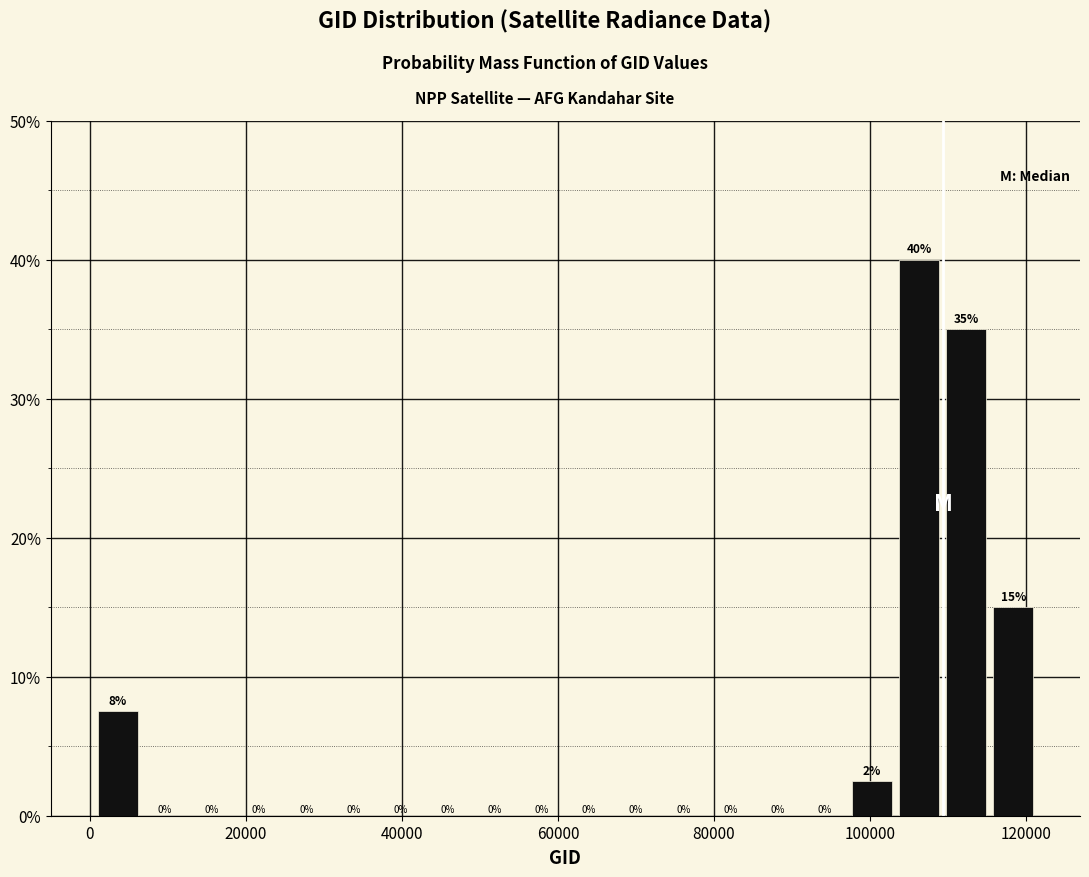

Read against the x-axis, roughly where is the centre of the tallest bar?

106000